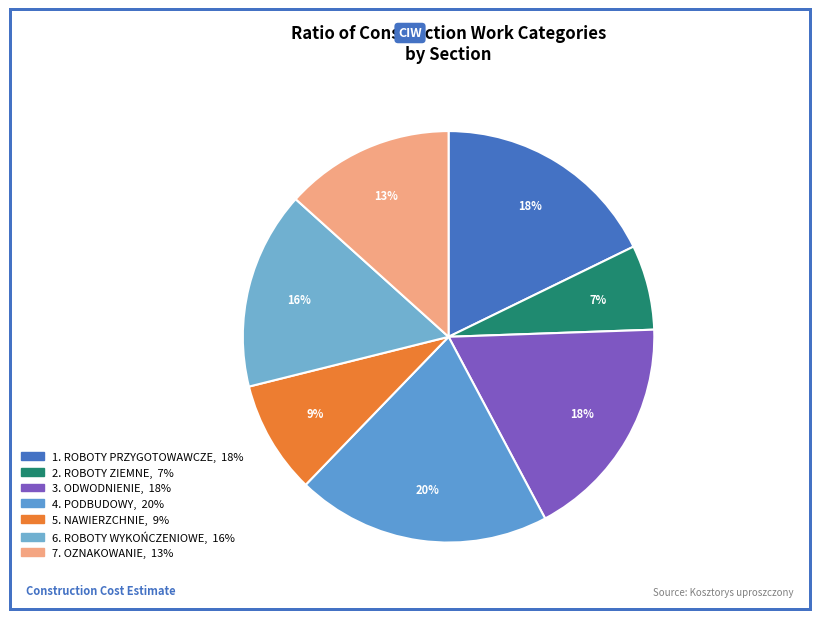

Is there any slice that represents more than half of the pie?

No